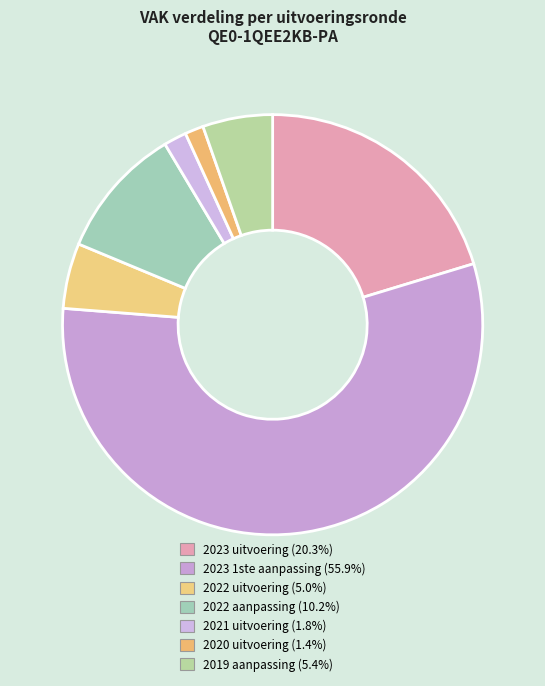

To the nearest percent, what portion does 2020 uitvoering represent?

1%